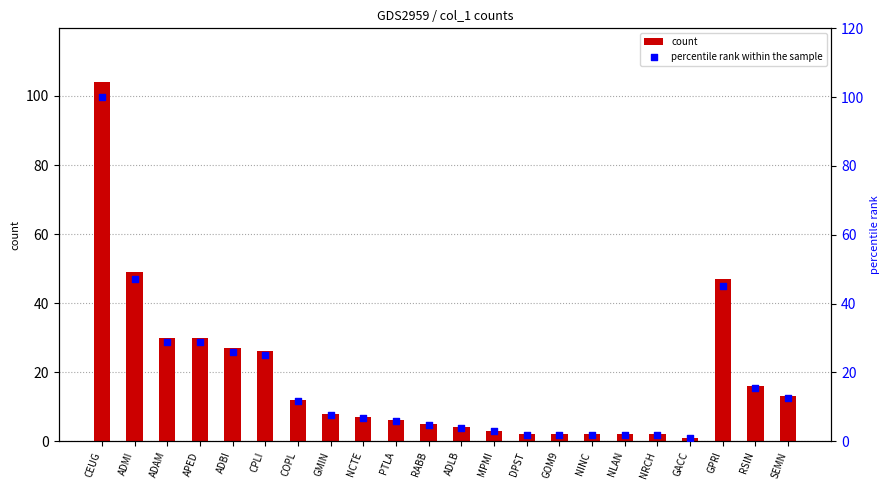

Which series has the largest total across all categories?

count